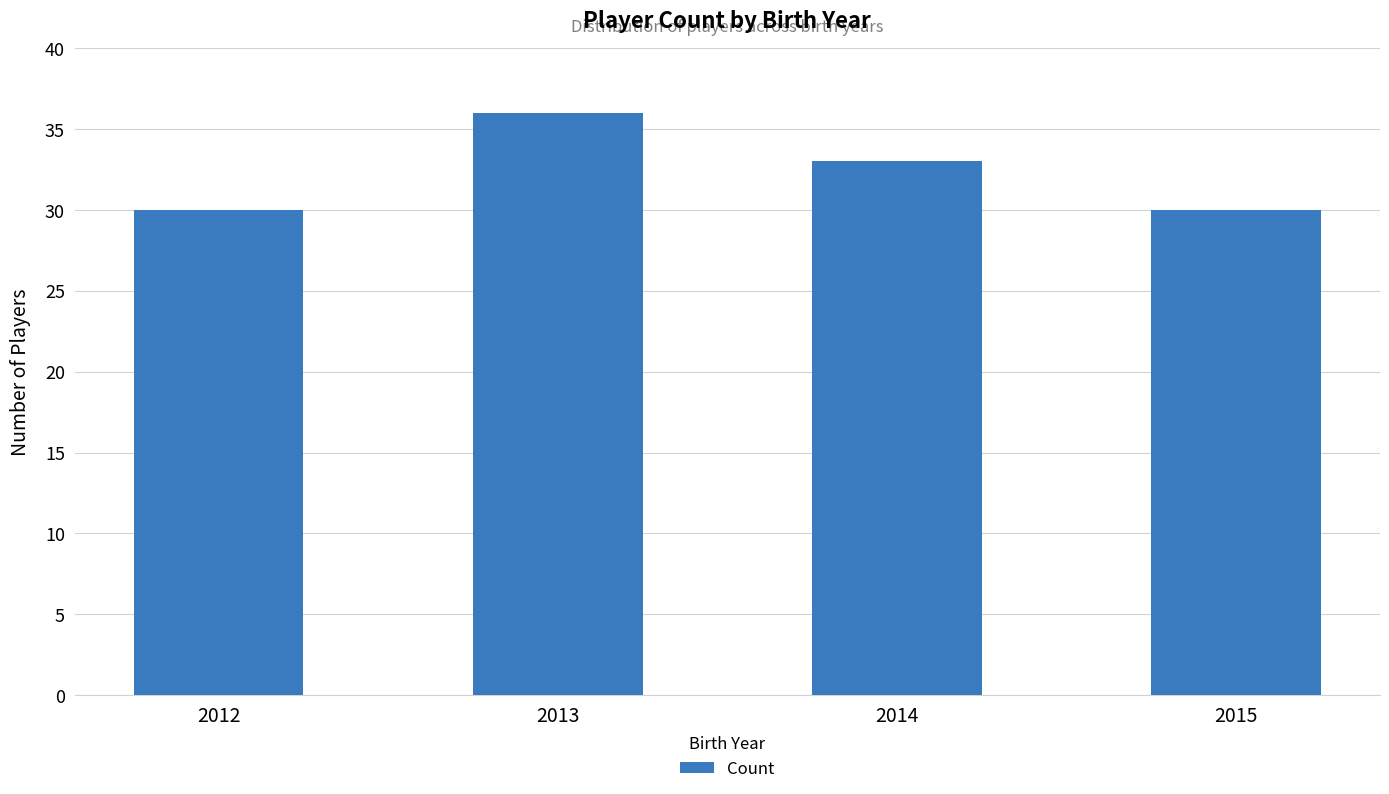

What is the sum of the values at 2014 and 2012?

63